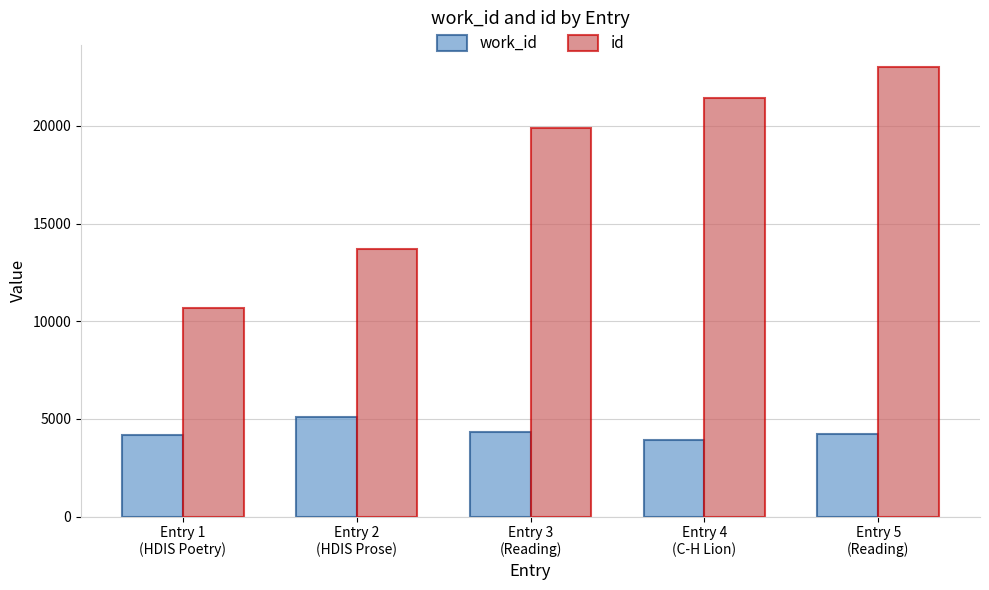

List the series in order of their overall mean, lowest first.

work_id, id